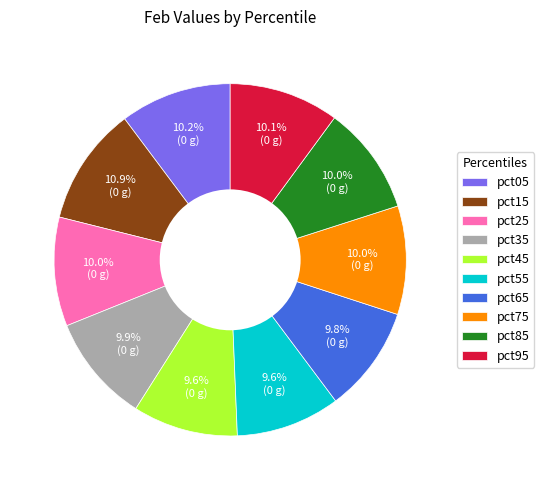

What is the total percentage of pct15 and pct05?

21.1%